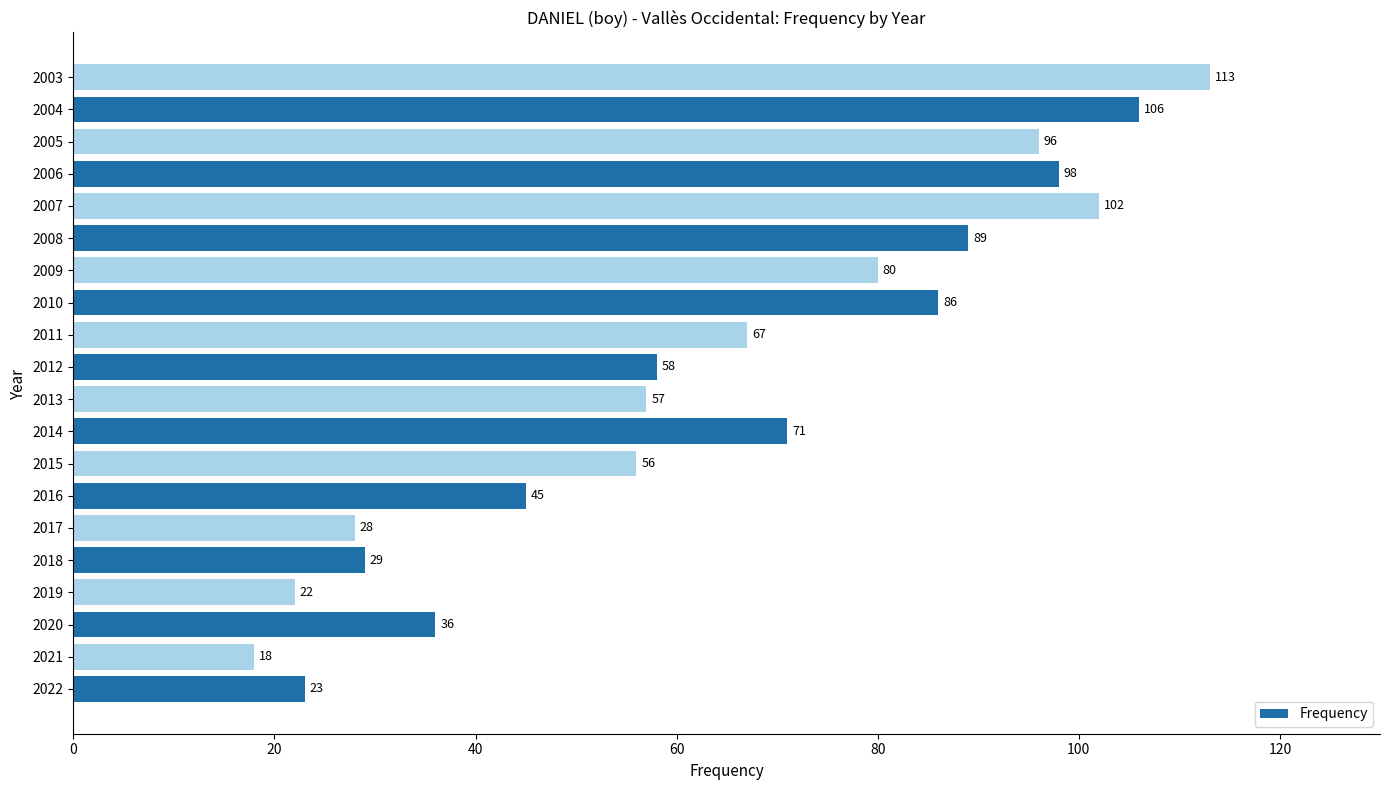

Which has a higher value, 2018 or 2014?

2014